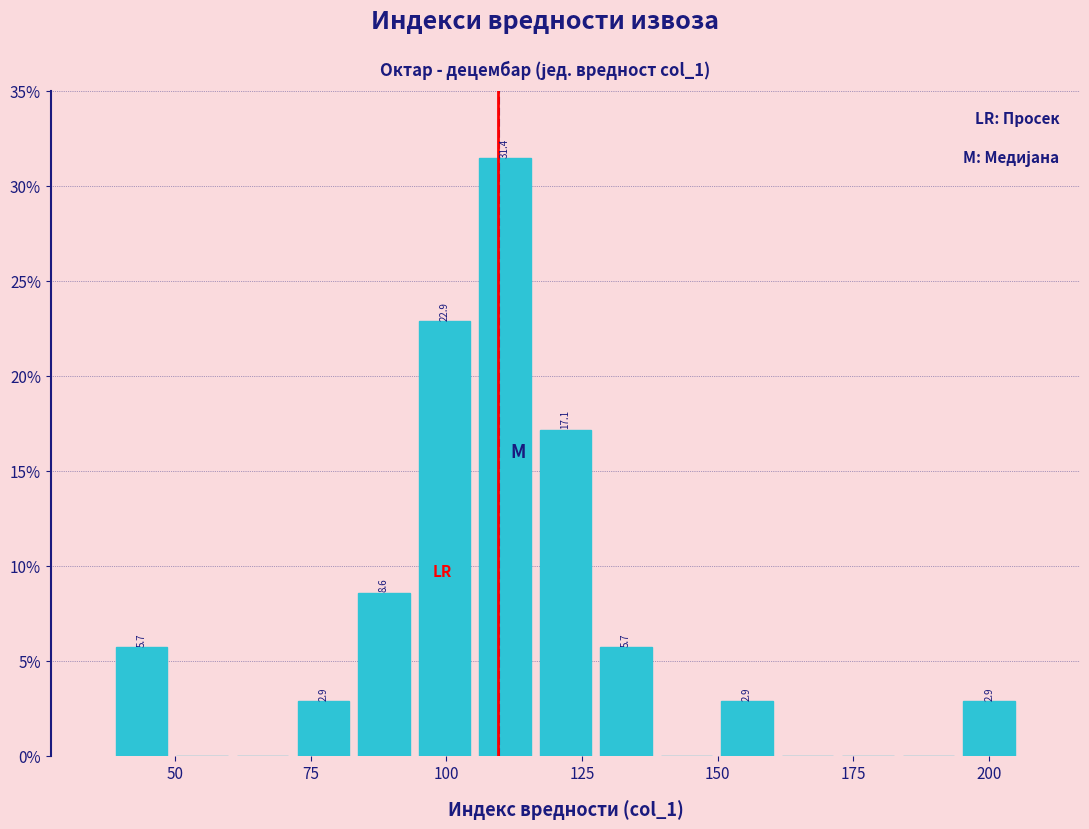

Read against the x-axis, roughly where is the centre of the tallest bar?

110